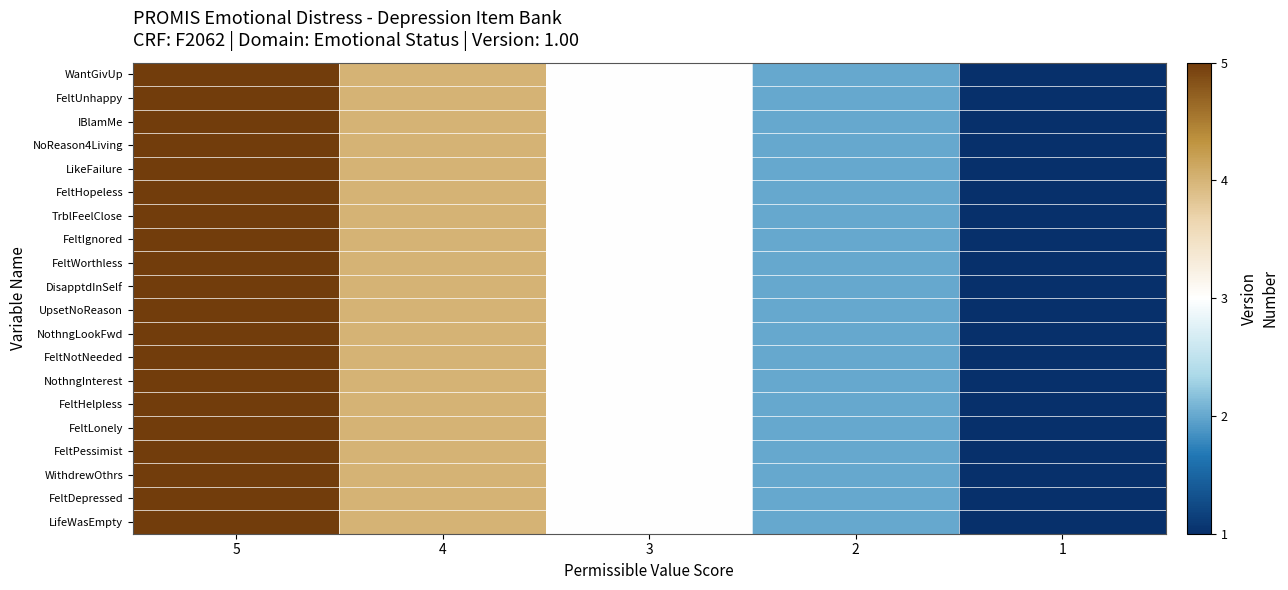

Rank the series by their maximum value, from highest to lowest.

WantGivUp, FeltUnhappy, IBlamMe, NoReason4Living, LikeFailure, FeltHopeless, TrblFeelClose, FeltIgnored, FeltWorthless, DisapptdInSelf, UpsetNoReason, NothngLookFwd, FeltNotNeeded, NothngInterest, FeltHelpless, FeltLonely, FeltPessimist, WithdrewOthrs, FeltDepressed, LifeWasEmpty